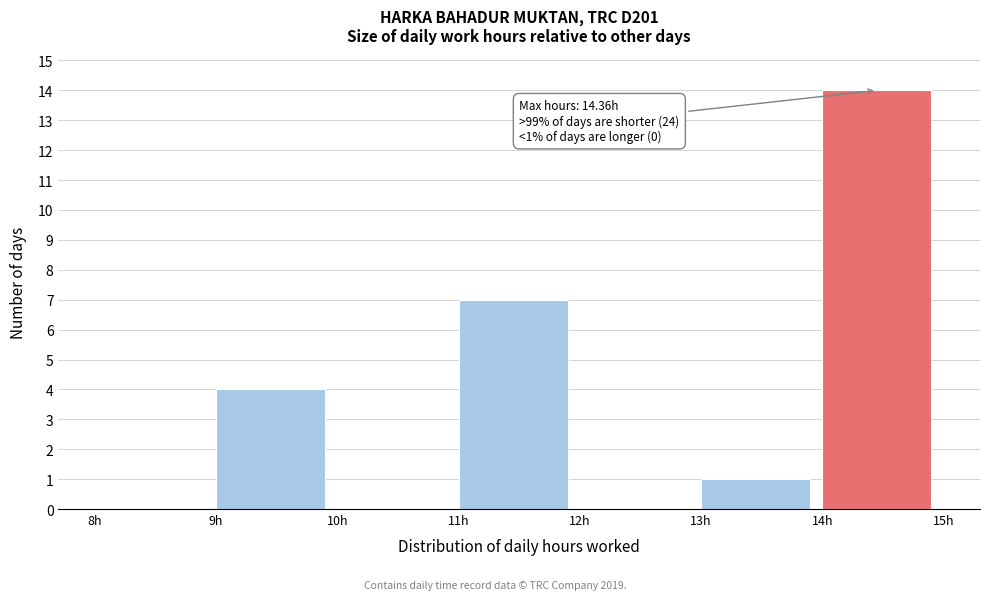

Which range on the x-axis has the tallest bar?

14 to 15